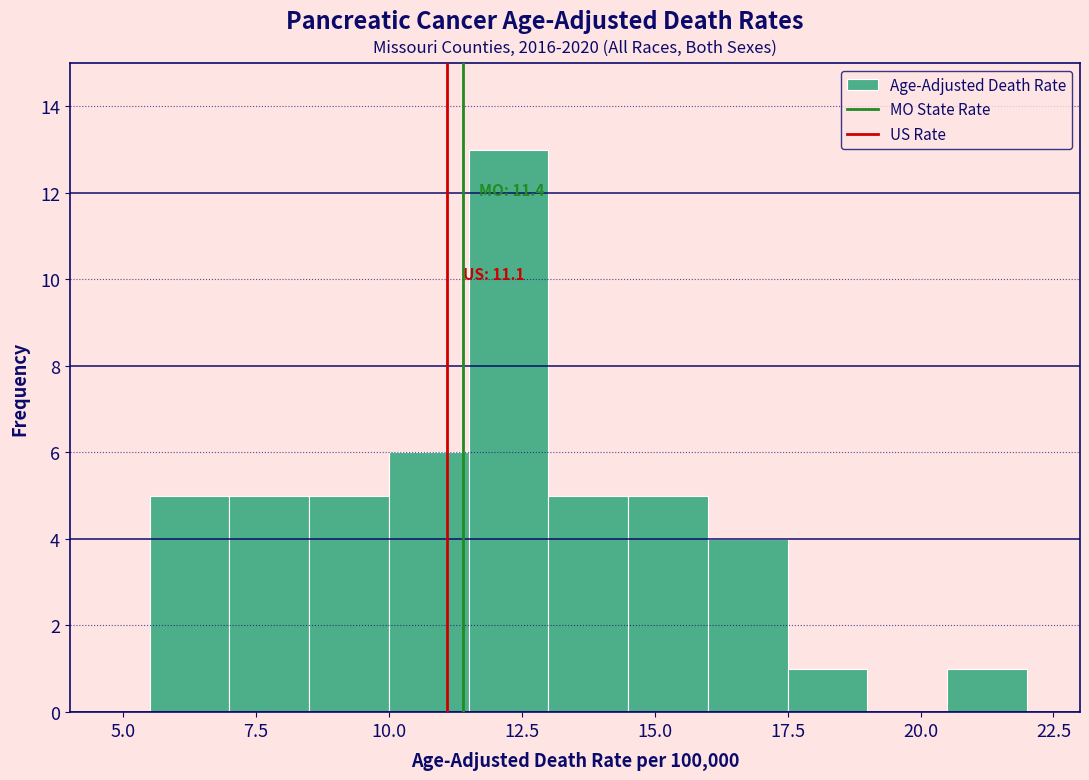

Read against the x-axis, roughly where is the centre of the tallest bar?

12.5